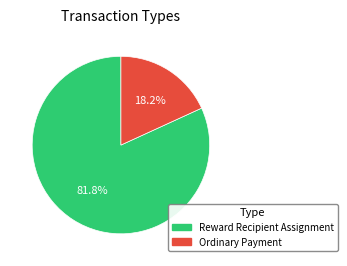

Which has a higher value, Reward Recipient Assignment or Ordinary Payment?

Reward Recipient Assignment